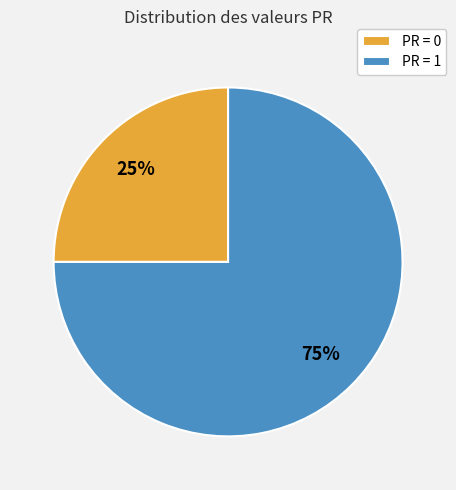

To the nearest percent, what is the difference between the largest and smallest slice percentages?

50%